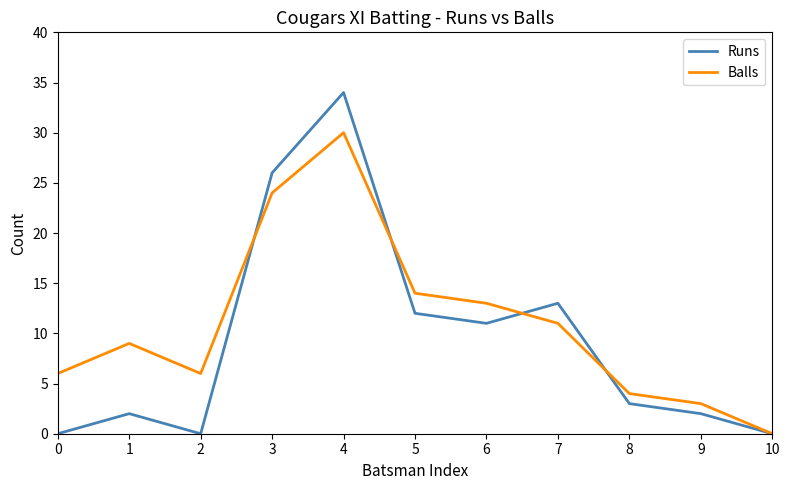

Which series changed the most between 6 and 10?

Balls